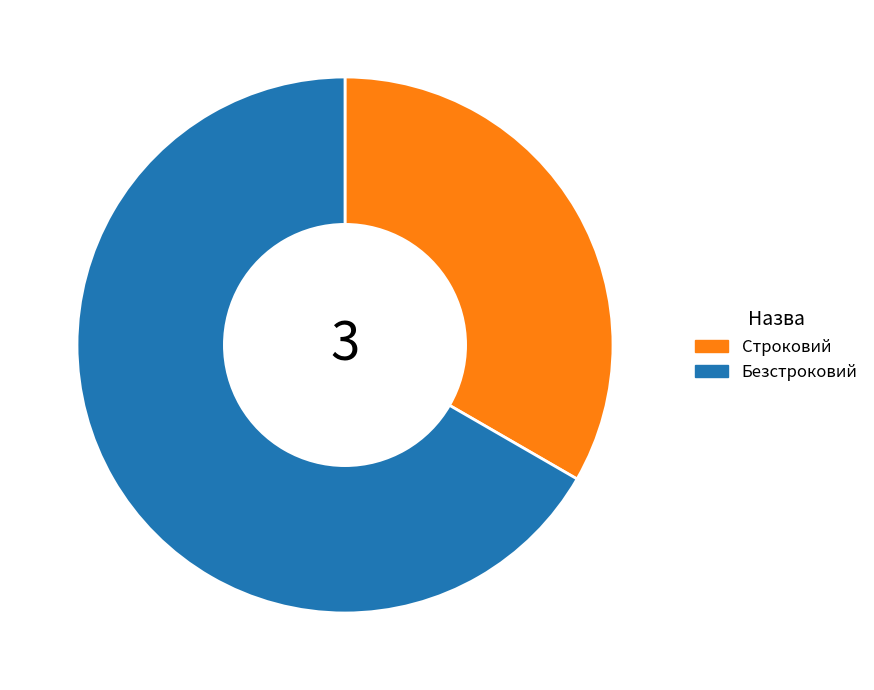

Which category has the smallest portion of the pie?

Строковий